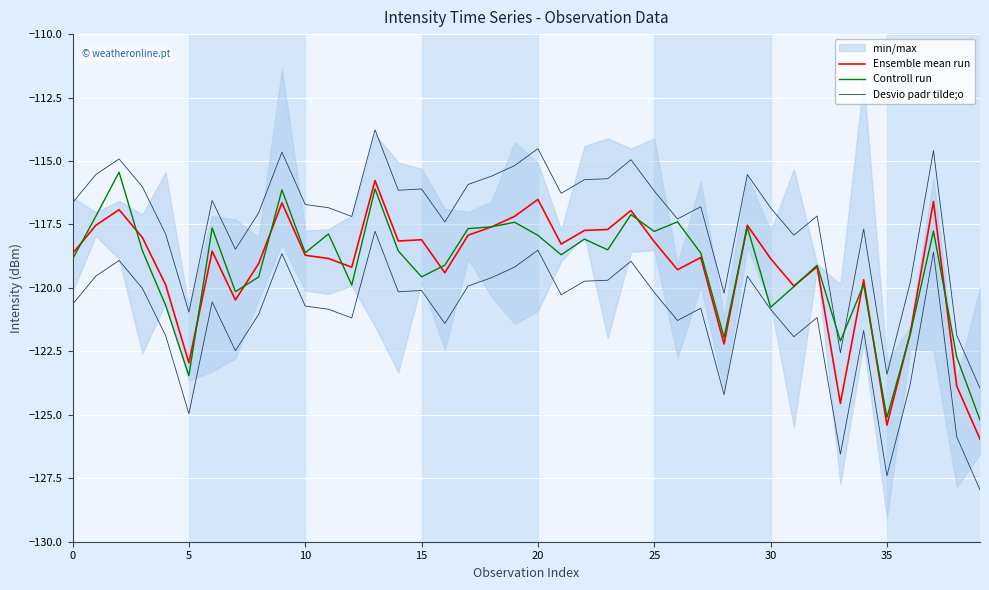

Is it true that Desvio padr tilde;o equals -170.3 at 23?

False